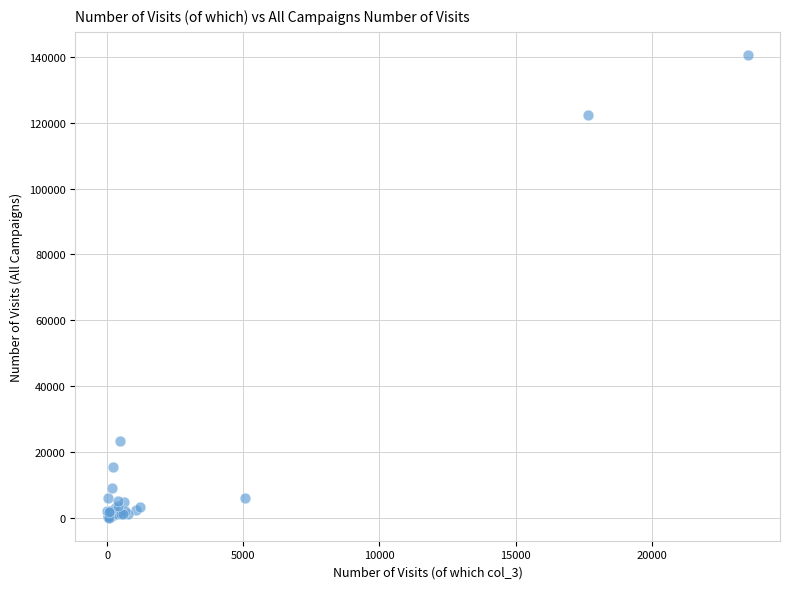

What Y value in the scatter plot is closest to 70344?

23448